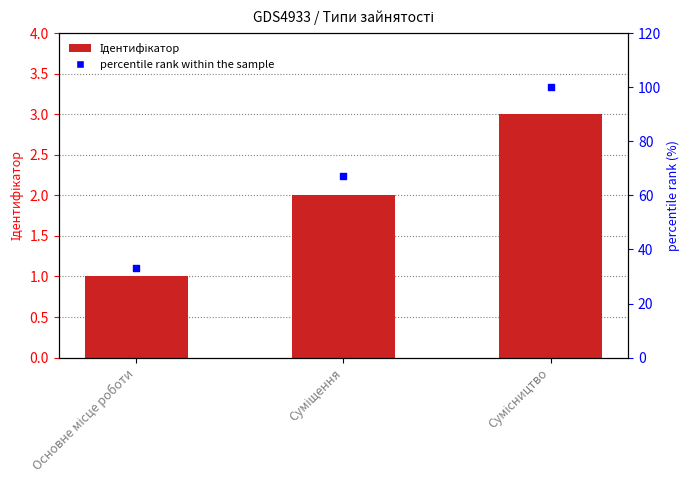

Is the value of Ідентифікатор at Суміщення greater than the value of percentile rank within the sample at Основне місце роботи?

No